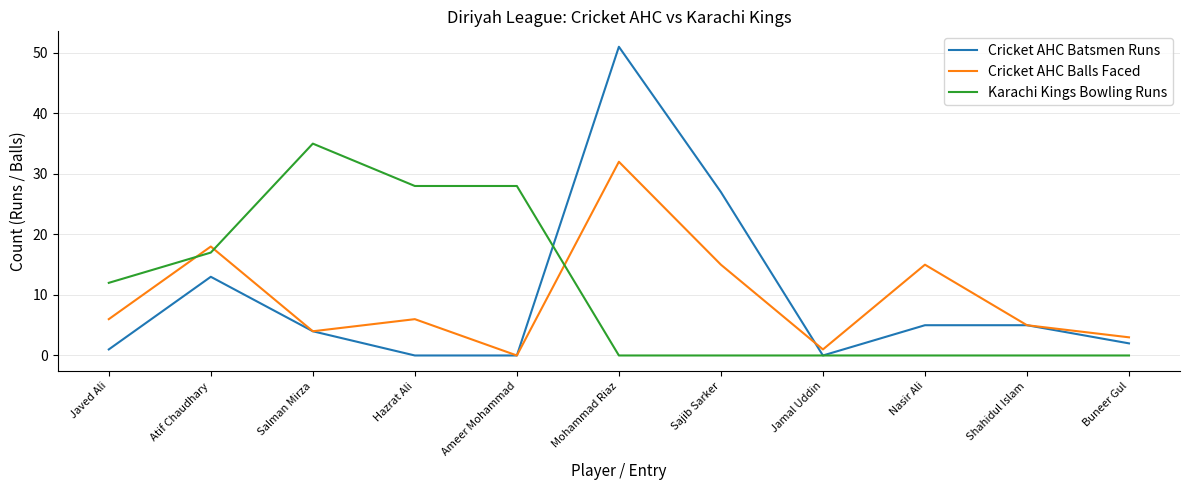

At Mohammad Riaz, list the series in order from largest to smallest.

Cricket AHC Batsmen Runs, Cricket AHC Balls Faced, Karachi Kings Bowling Runs